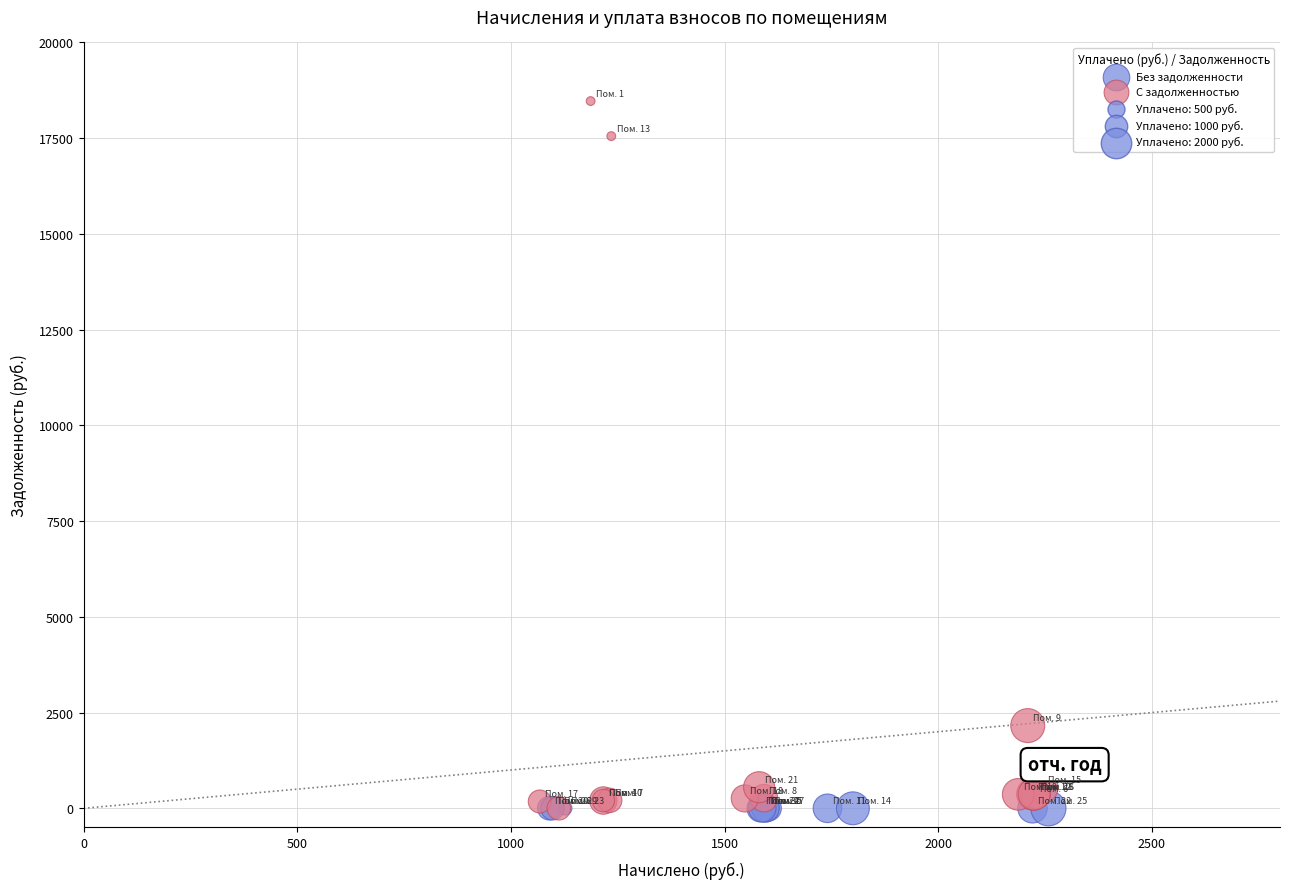

Which series contains the highest Y value?

С задолженностью